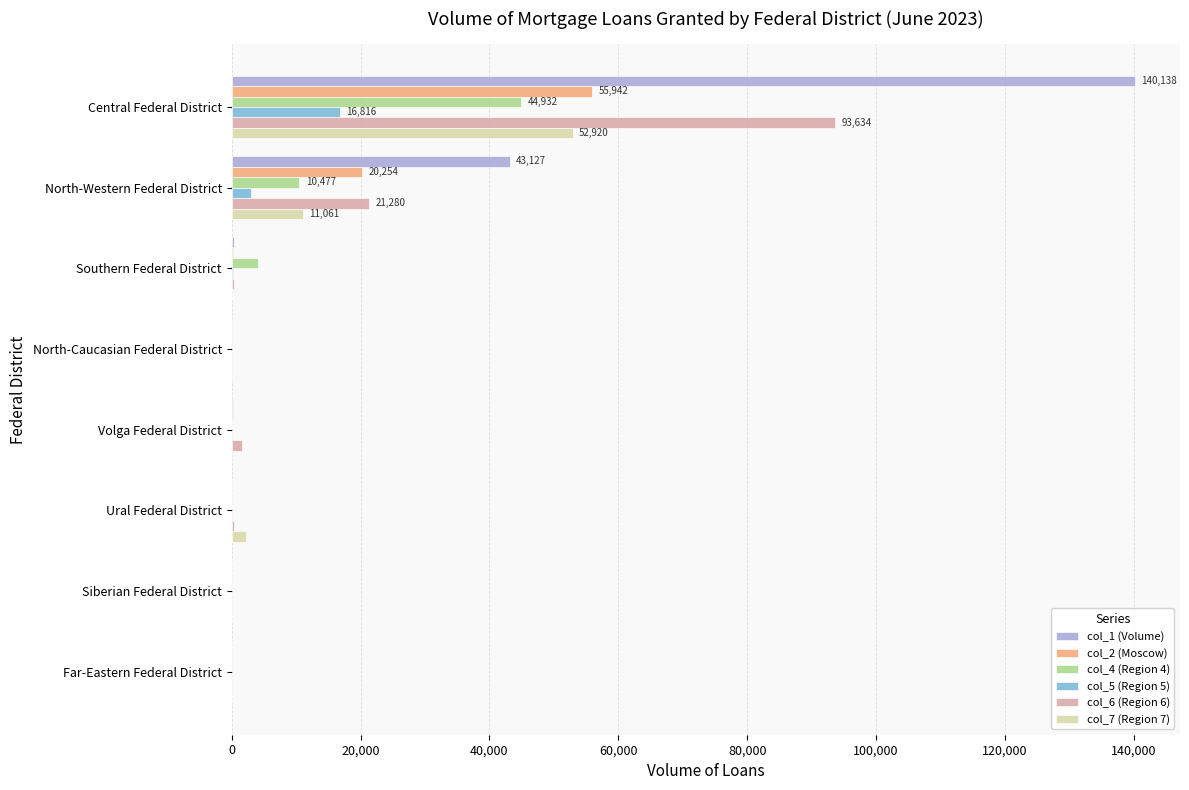

At which category is the sum across all series the highest?

Central Federal District